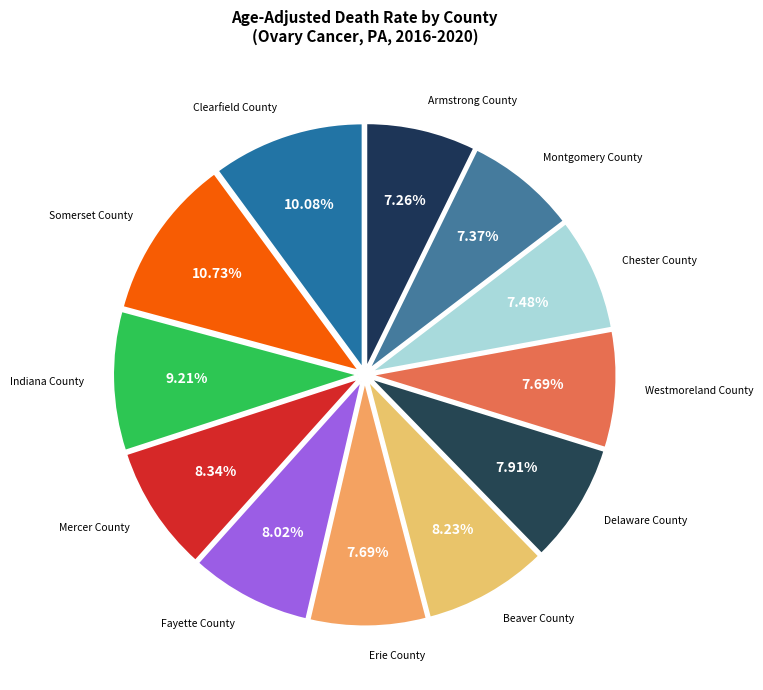

Does Fayette County represent more than half of the total?

No